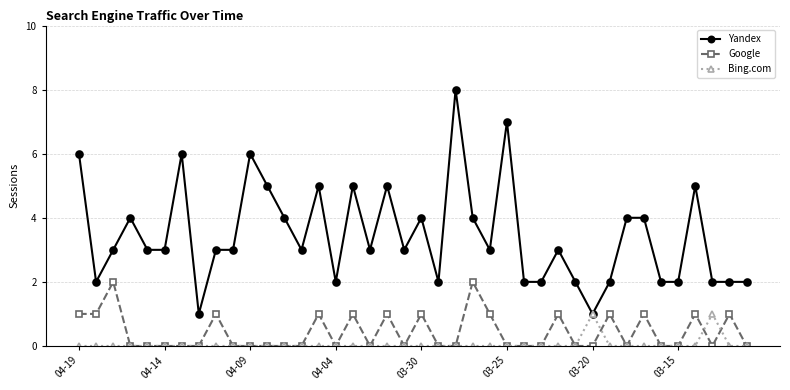

Which series has the largest range (max minus min)?

Yandex